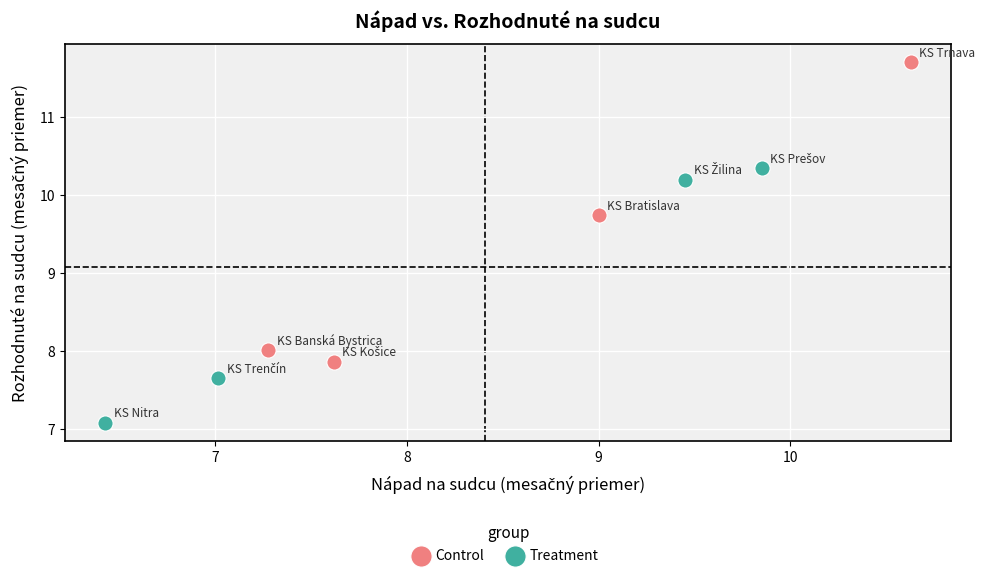

Which series has the widest spread of Y values?

Control